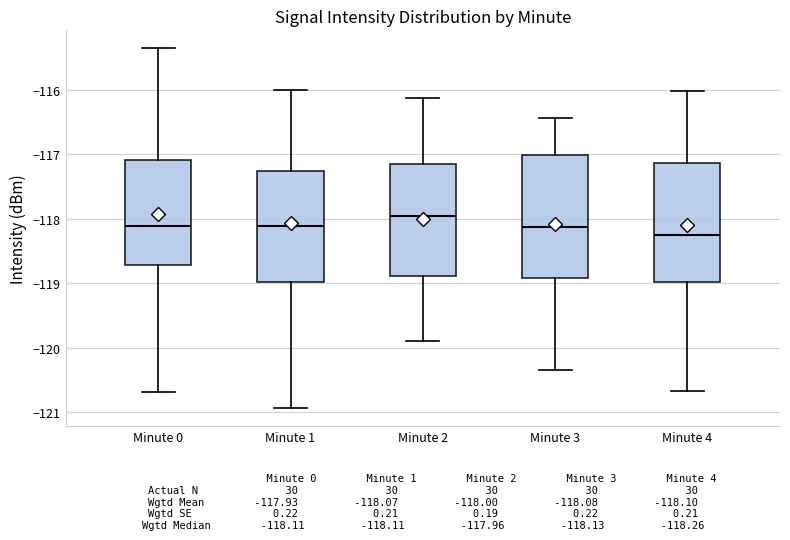

Reading left to right, read every box against the y-axis: the position of its median line, the range the box covers, and the ends of its whiskers. The values are not printed on the chart, so give them approximately, as read against the axis.

Minute 0: median -118.1, box -118.7 to -117.1, whiskers -120.7 to -115.4
Minute 1: median -118.1, box -119.0 to -117.3, whiskers -120.9 to -116.0
Minute 2: median -118.0, box -118.9 to -117.2, whiskers -119.9 to -116.1
Minute 3: median -118.1, box -118.9 to -117.0, whiskers -120.3 to -116.4
Minute 4: median -118.3, box -119.0 to -117.1, whiskers -120.7 to -116.0